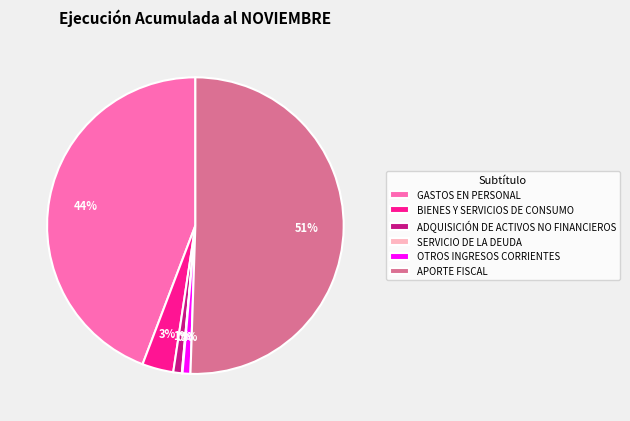

Which slice is the largest?

APORTE FISCAL